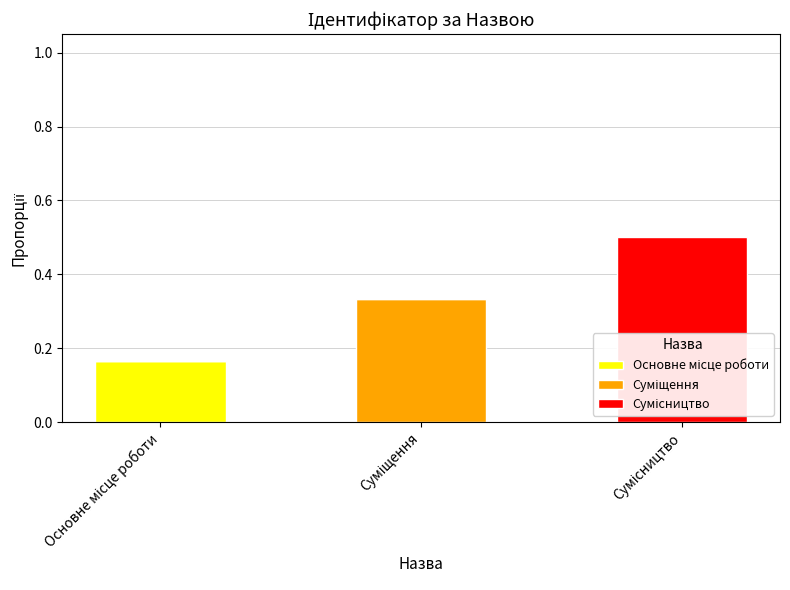

How many data points does each series have?

3